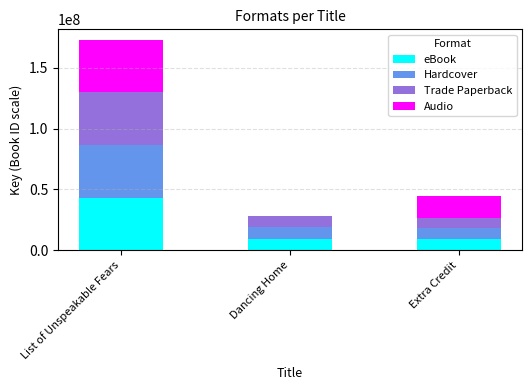

How many data points does each series have?

3